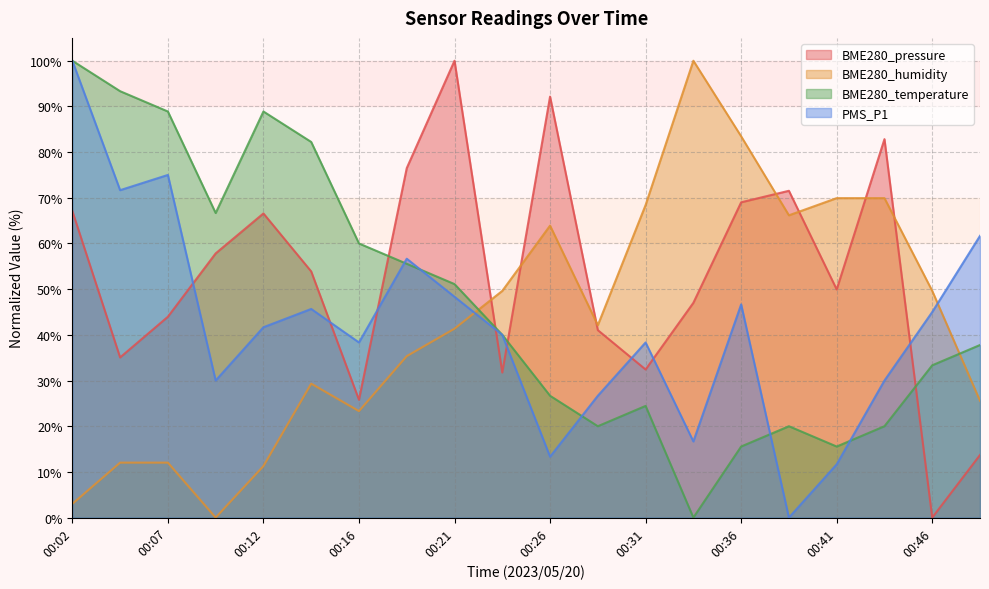

What is the value of the BME280_humidity point at the 9th from the left?

41.4